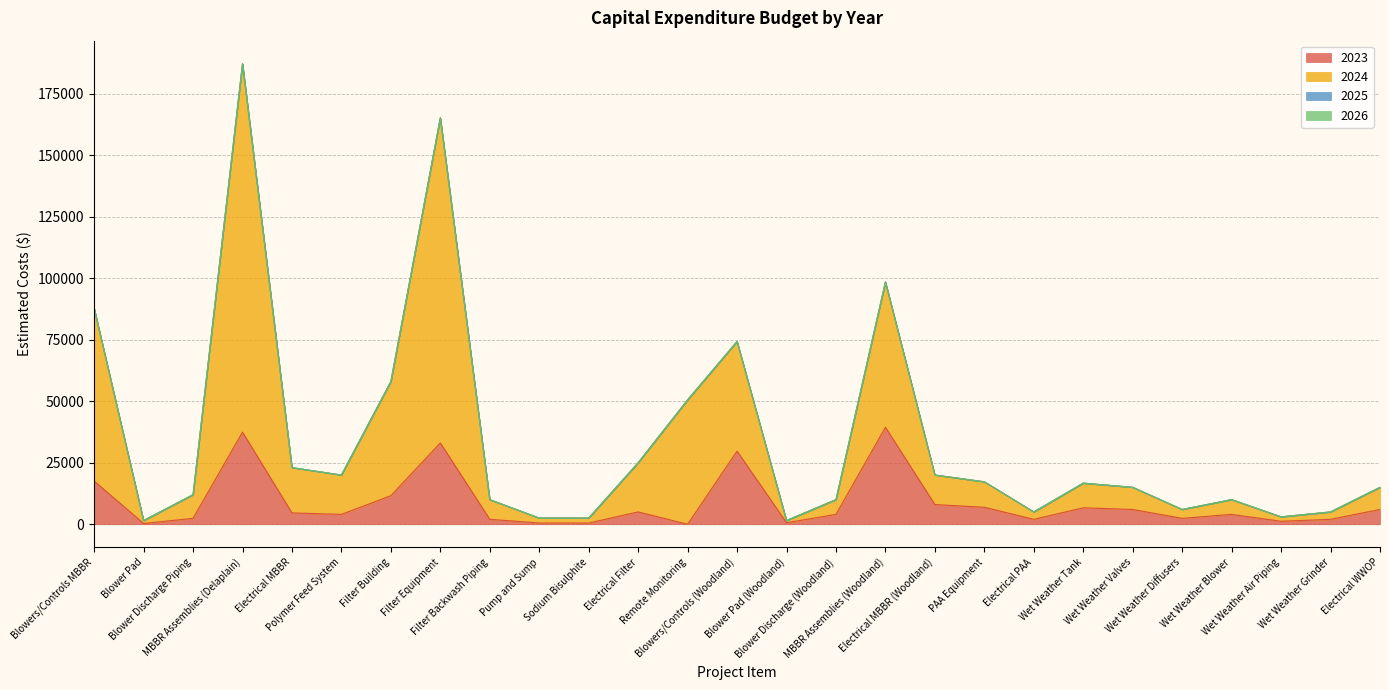

Reading right to left, transcribe all the data shown in this chart.

2023: 6000	2000	1200	4000	2400	6000	6680	2000	6900	8000	39400	4000	600	29720	0	5000	500	500	2000	33040	11600	4000	4600	37440	2400	300	17560
2024: 15000	5000	3000	10000	6000	15000	16700	5000	17250	20000	98500	10000	1500	74300	50553	25000	2500	2500	10000	165200	58000	20000	23000	187200	12000	1500	87800